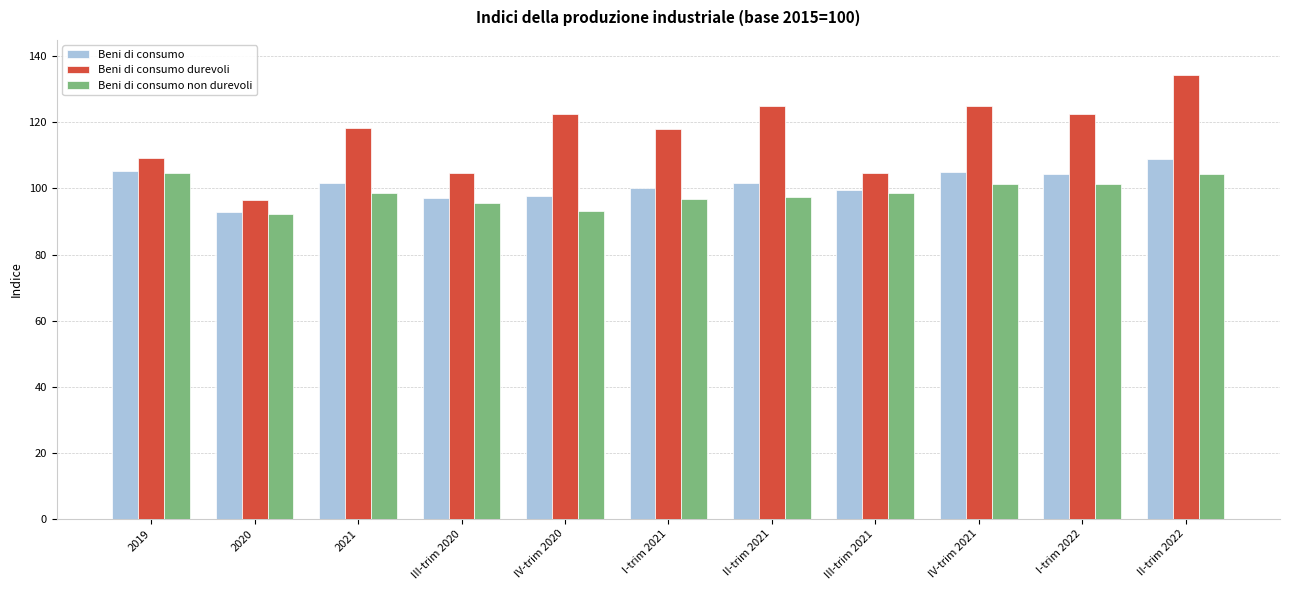

What is the sum of the Beni di consumo values at II-trim 2022 and II-trim 2021?

210.4